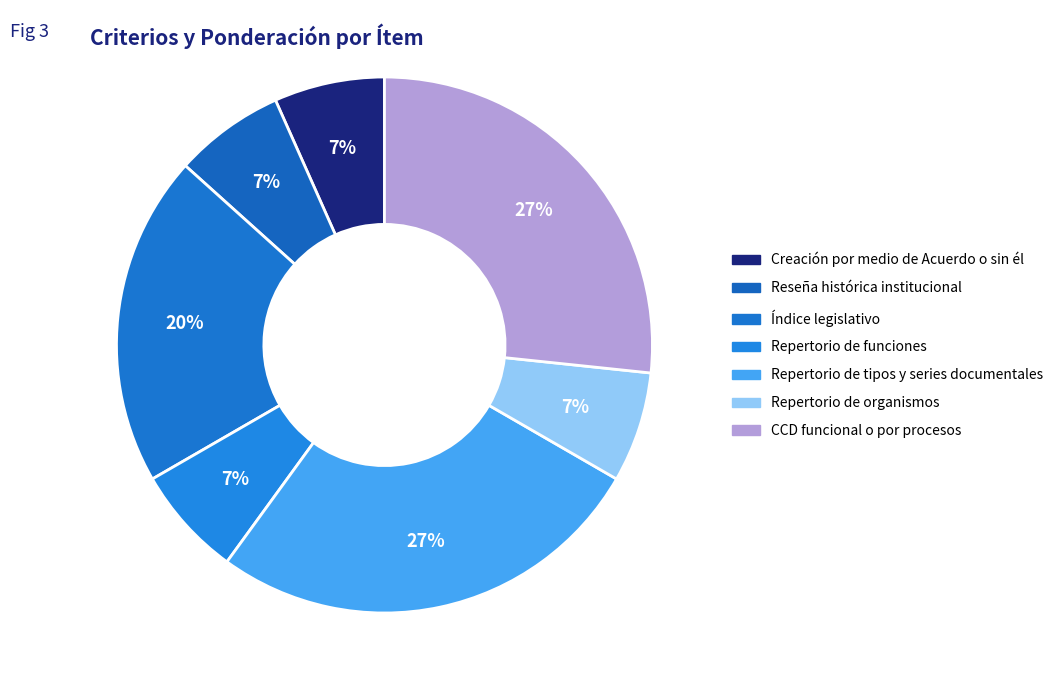

To the nearest percent, what is the average slice percentage?

14%